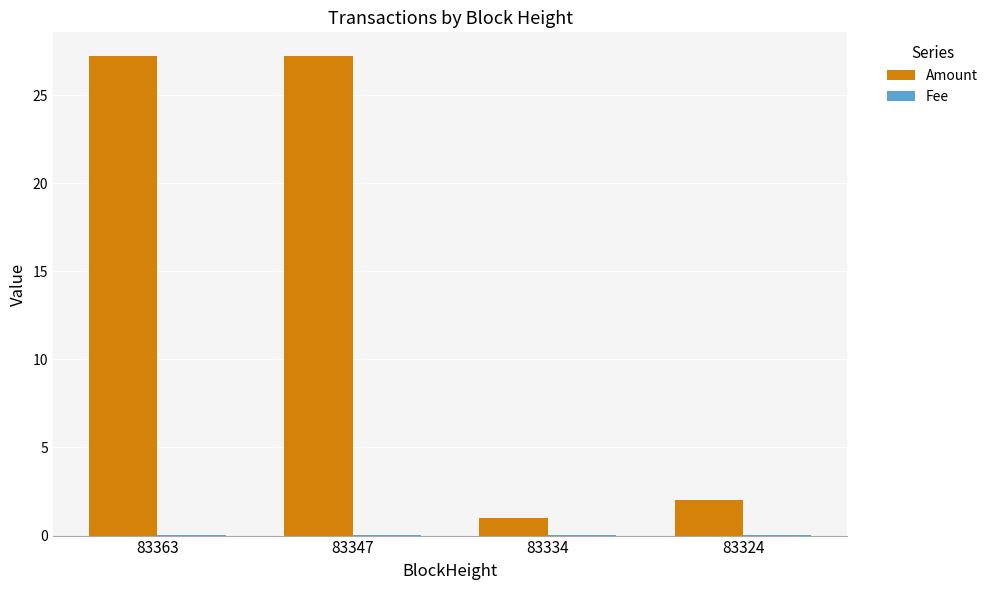

What is the total value across all series at 83363?

27.2